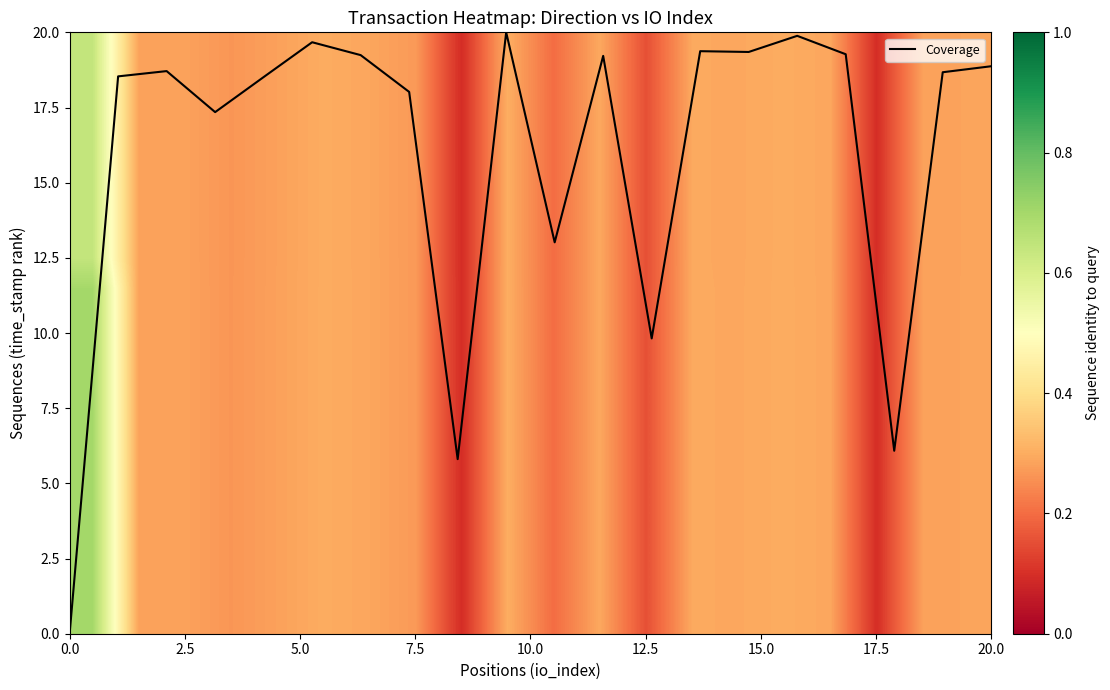

Is it true that Coverage equals 18.9 at 20.0?

True